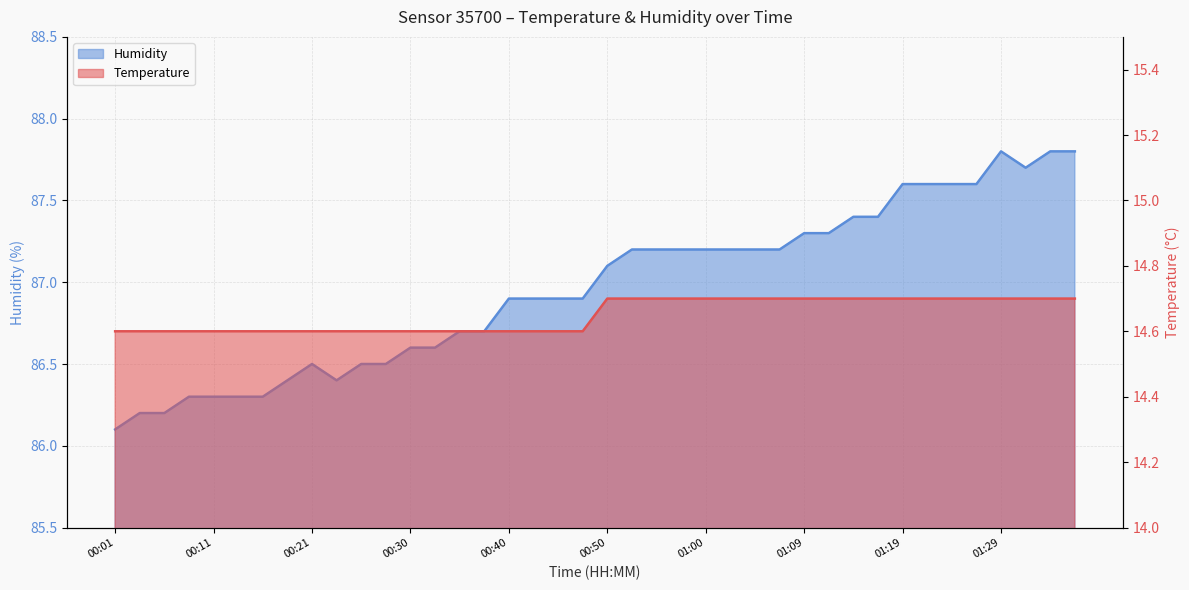

What is the sum of the humidity values at 00:13 and 00:09?

172.6